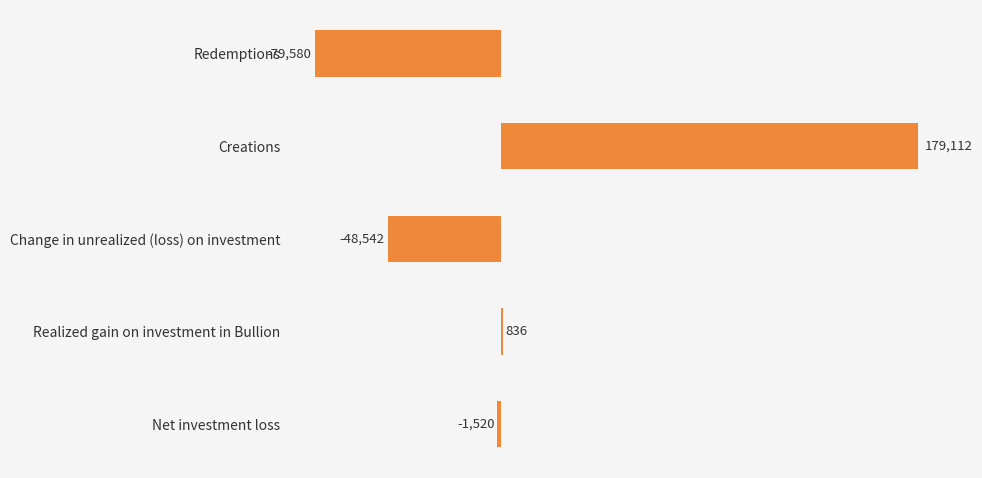

What is the average value?

10061